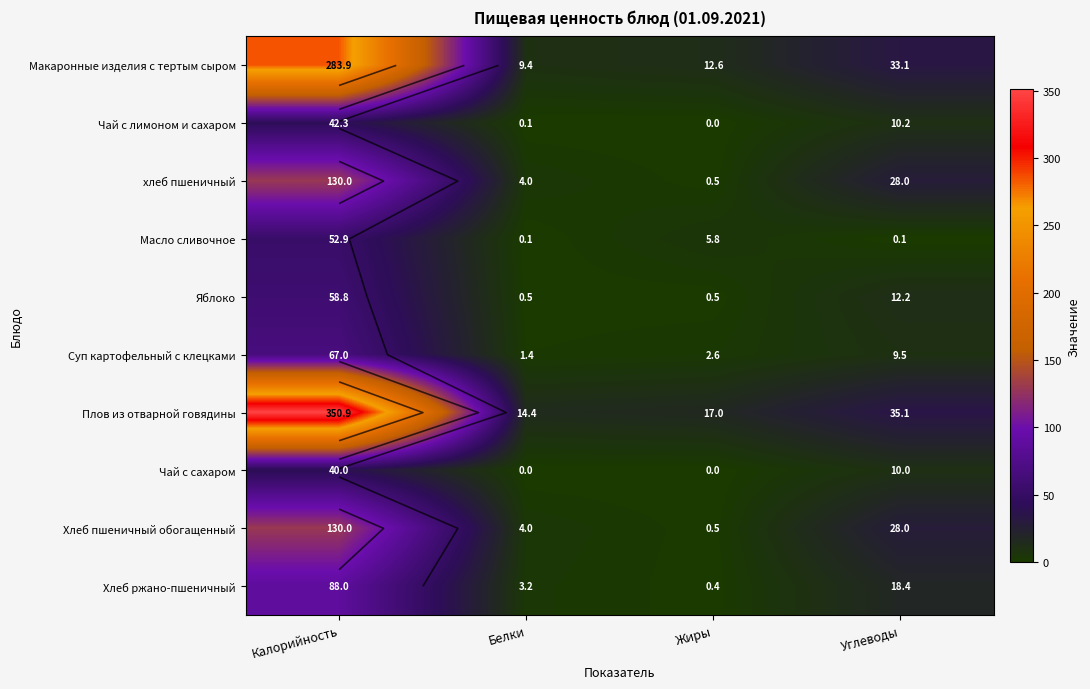

What is the difference between the second highest and second lowest values in the Чай с лимоном и сахаром series?

10.1